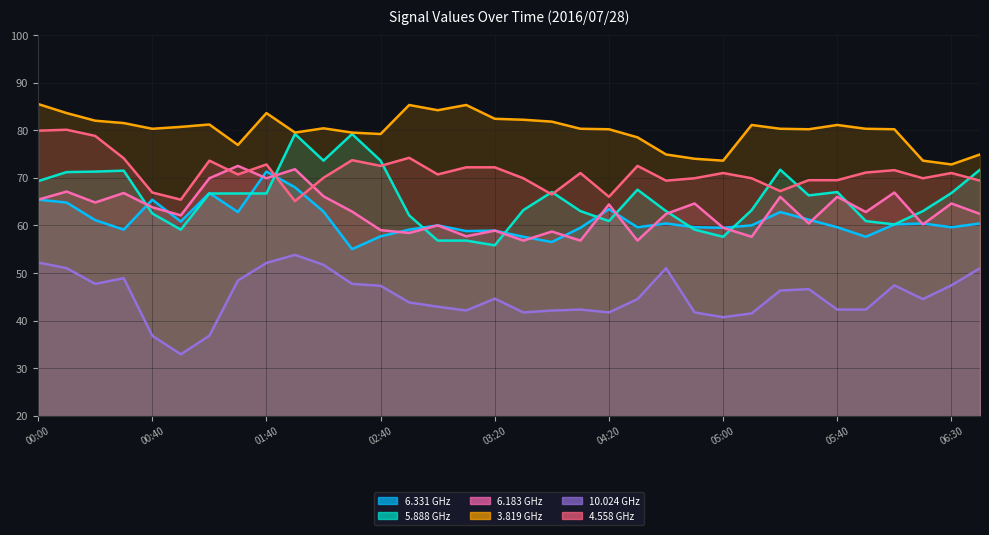

What is the lowest value of the 5.888 series?

55.8